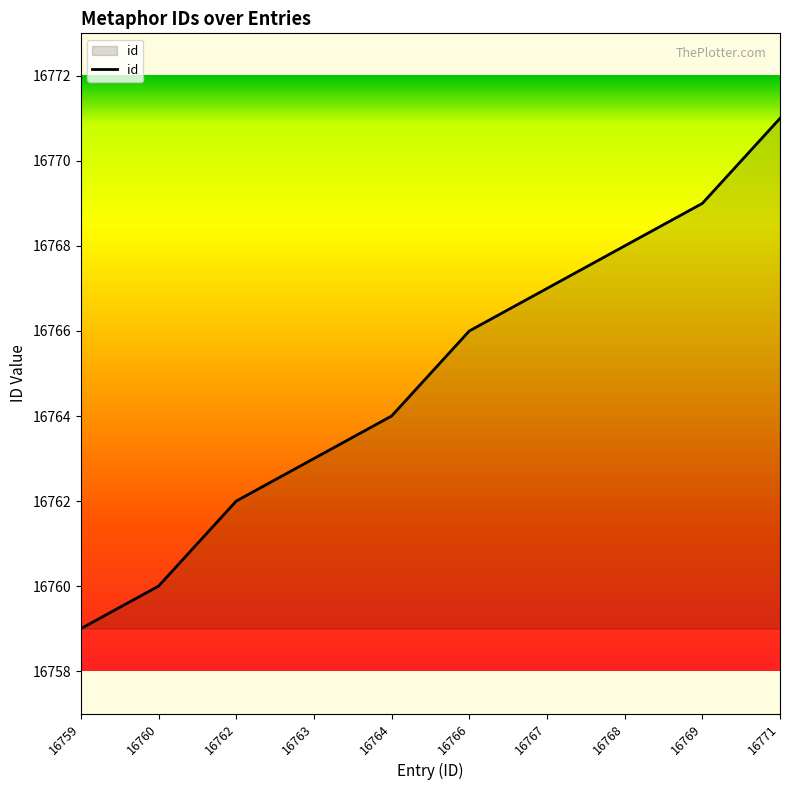

The chart shows a value of 16767 at 16767. True or false?

True